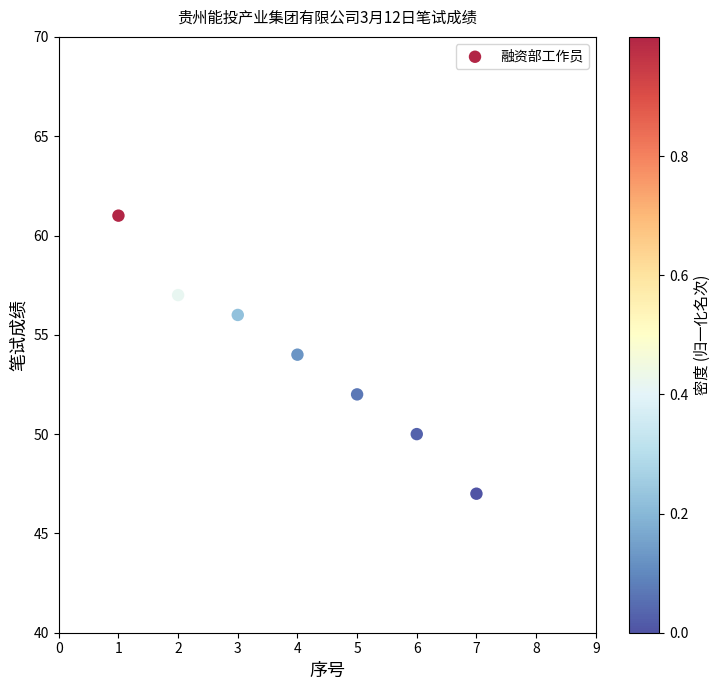

What is the range of X values (max minus min)?

6